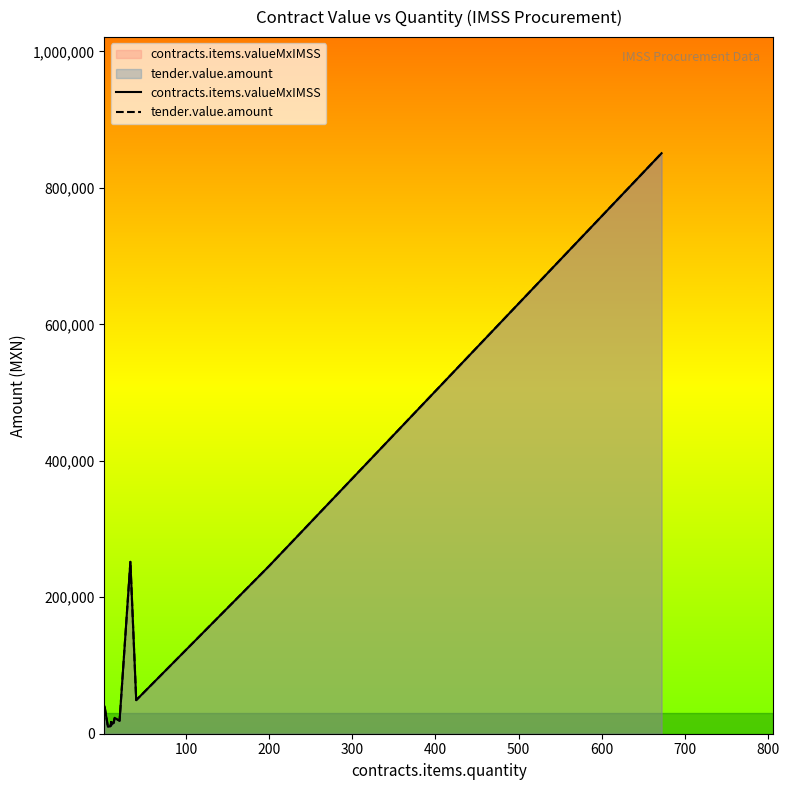

How many lines are shown in the chart?

2